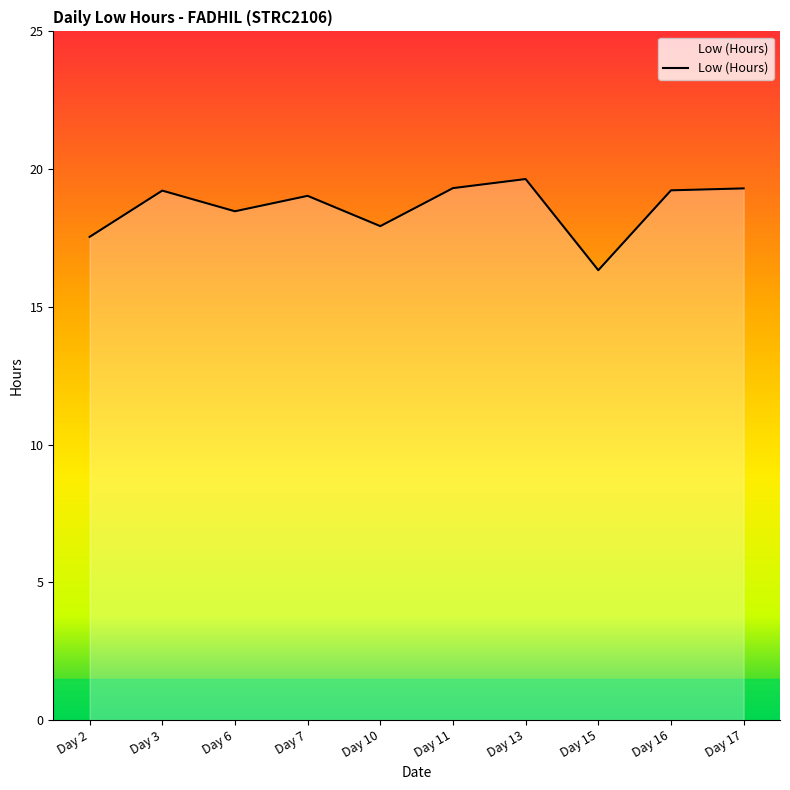

What is the difference between the maximum and minimum values?

3.3